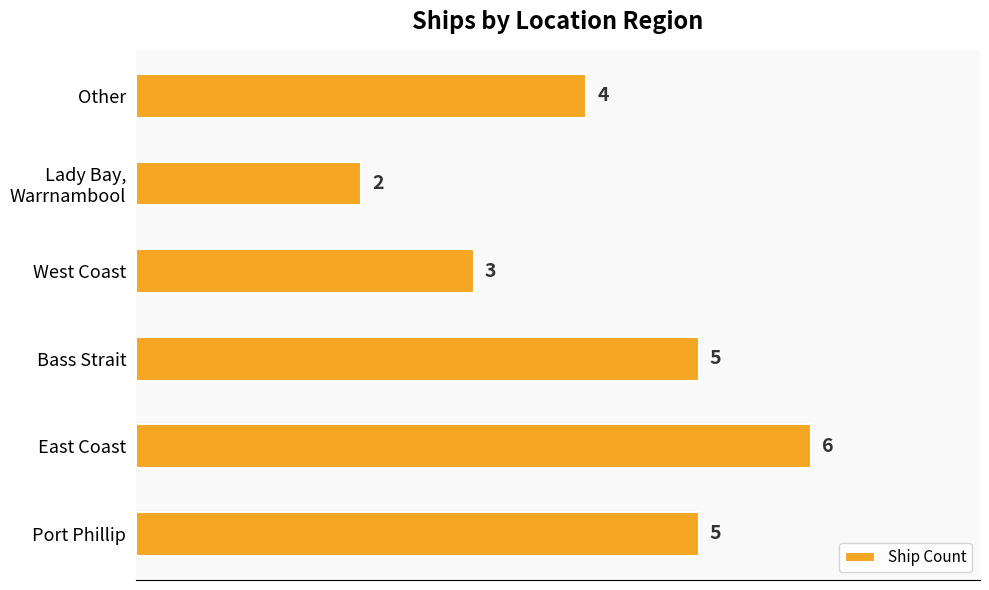

What is the ratio of the value at East Coast to the value at Port Phillip?

1.2